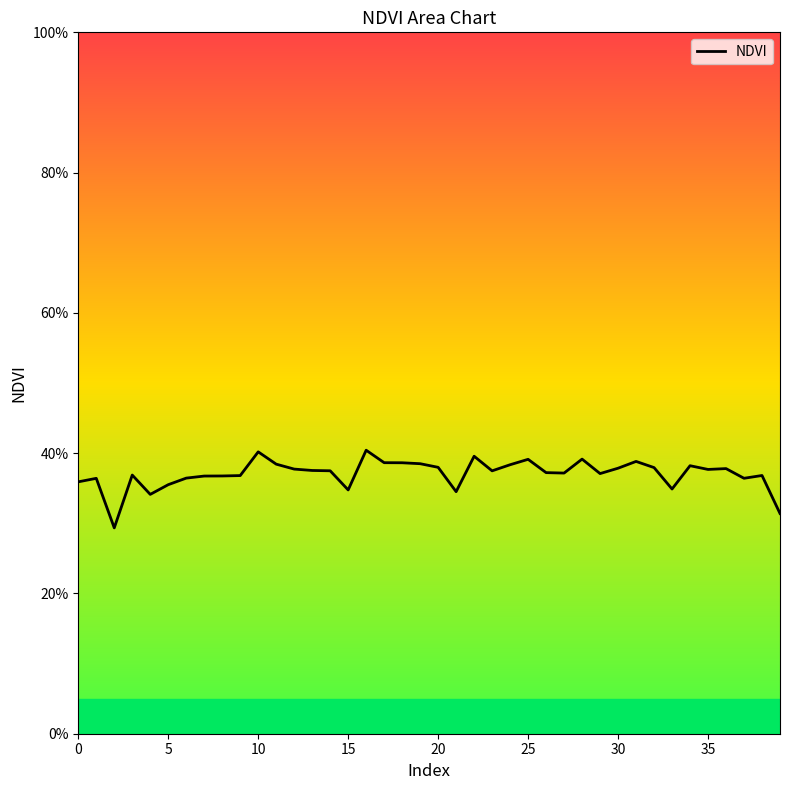

Does the chart have visible grid lines?

No